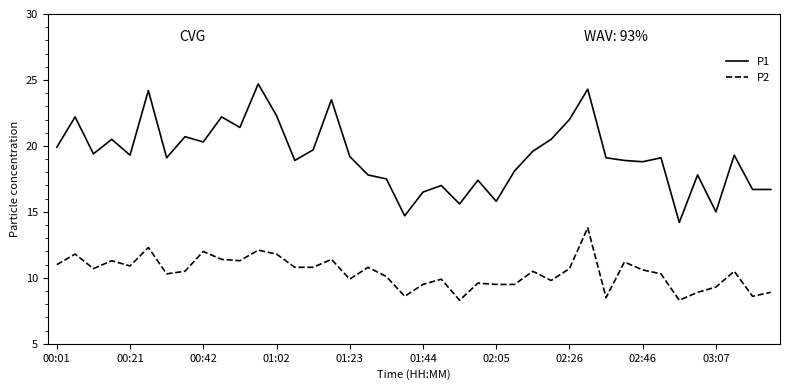

Which series has the largest range (max minus min)?

P1